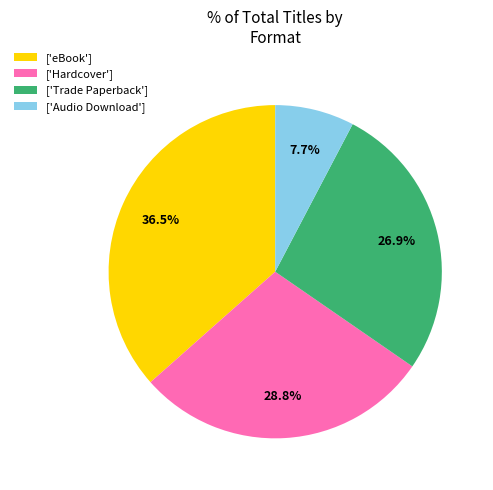

Does any single category account for the majority?

No